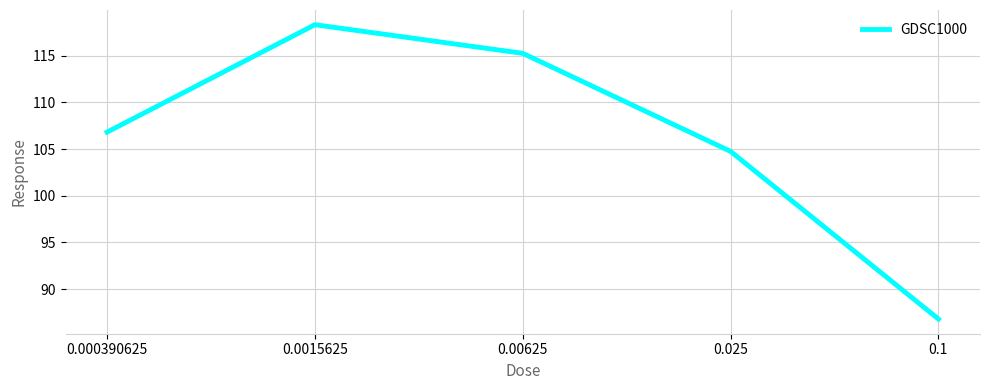

What is the sum of all values?

531.9